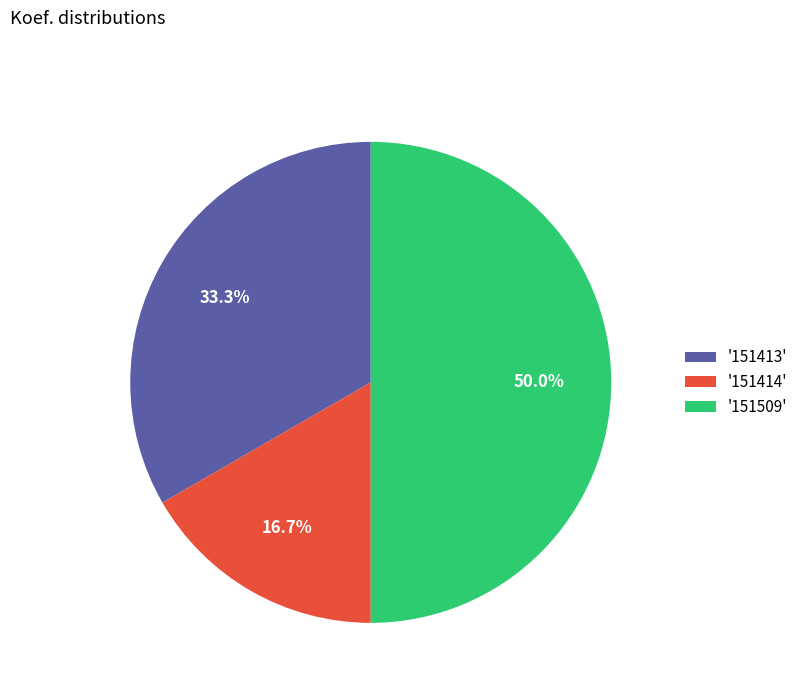

Which slice is the largest?

'151509'